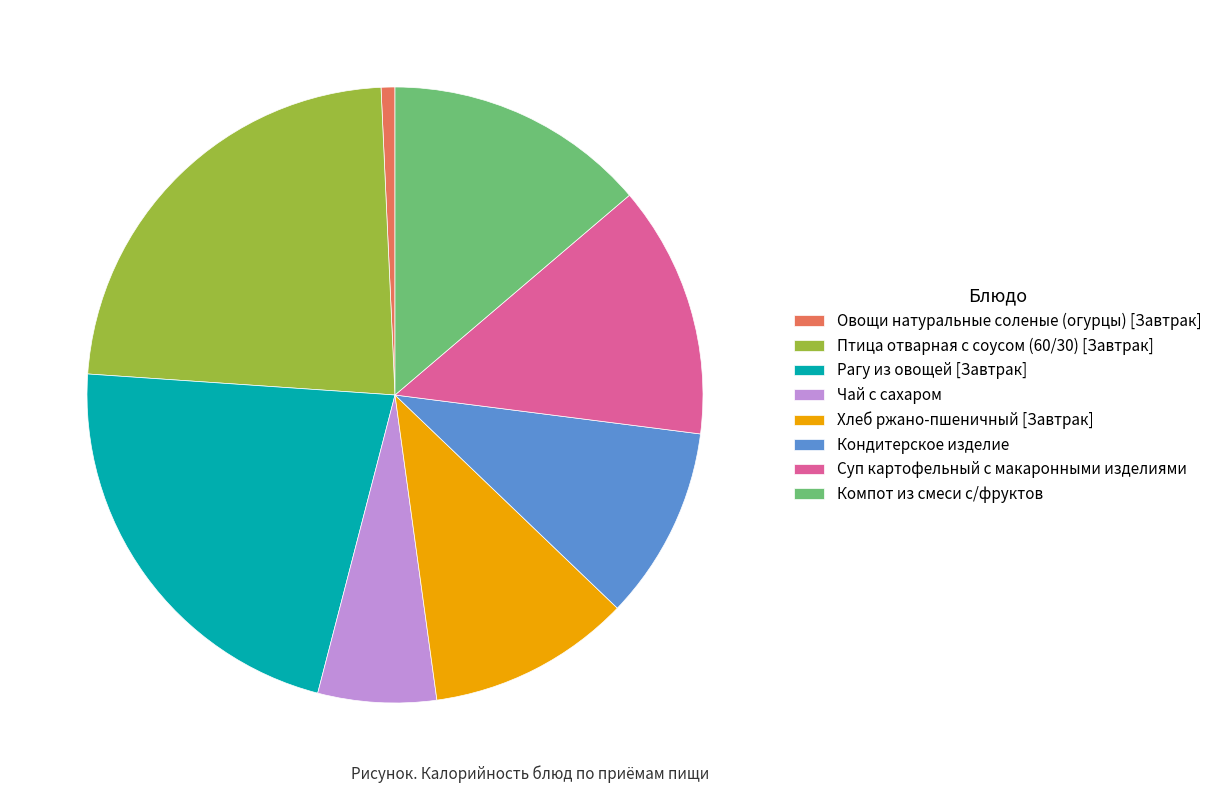

The Суп картофельный с макаронными изделиями slice represents 20% of the pie. True or false?

False